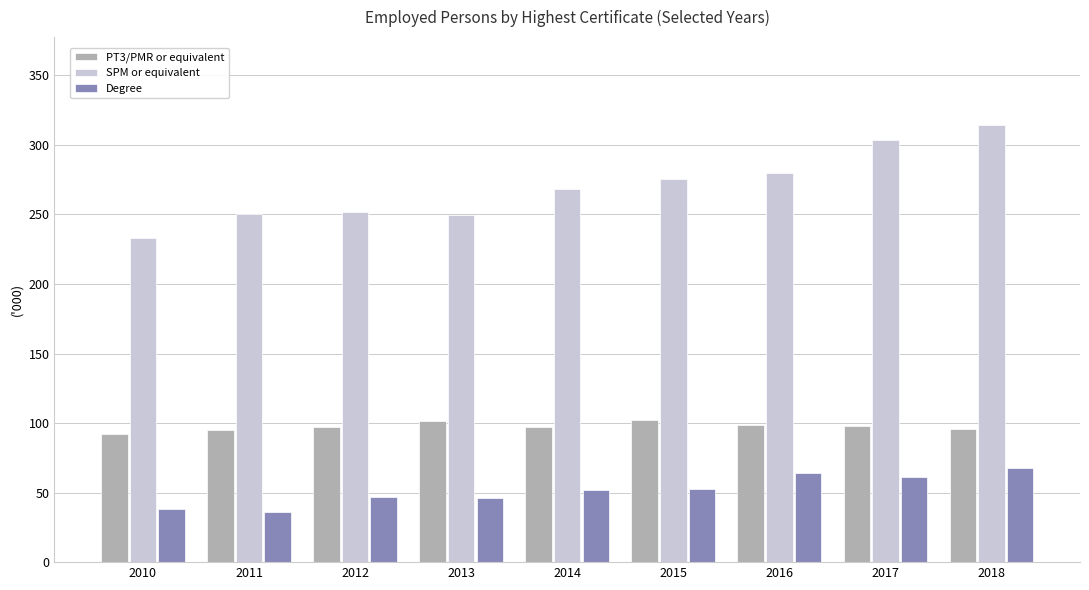

At how many categories does at least one series exceed 260?

5